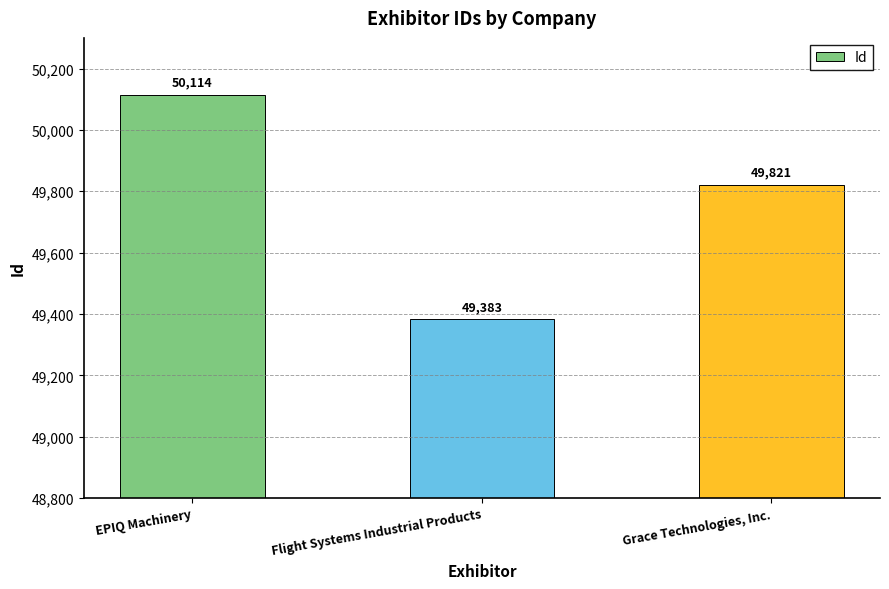

What position from the left is EPIQ Machinery?

1